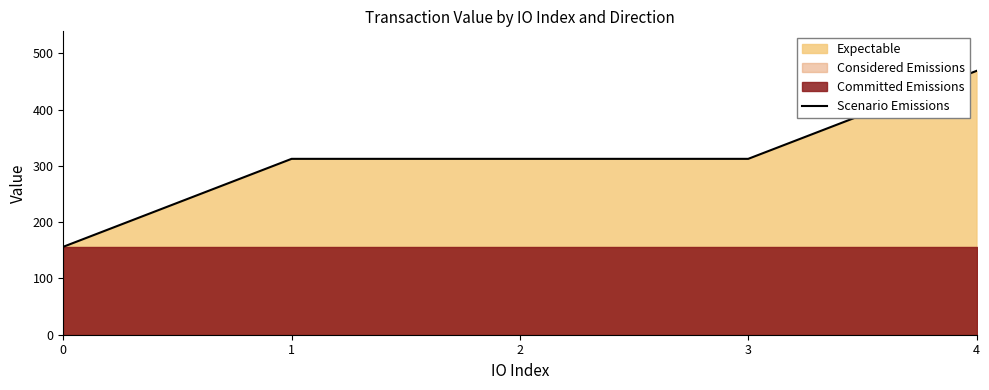

Approximately how many times larger is the value at 0 compared to 3?

0.5